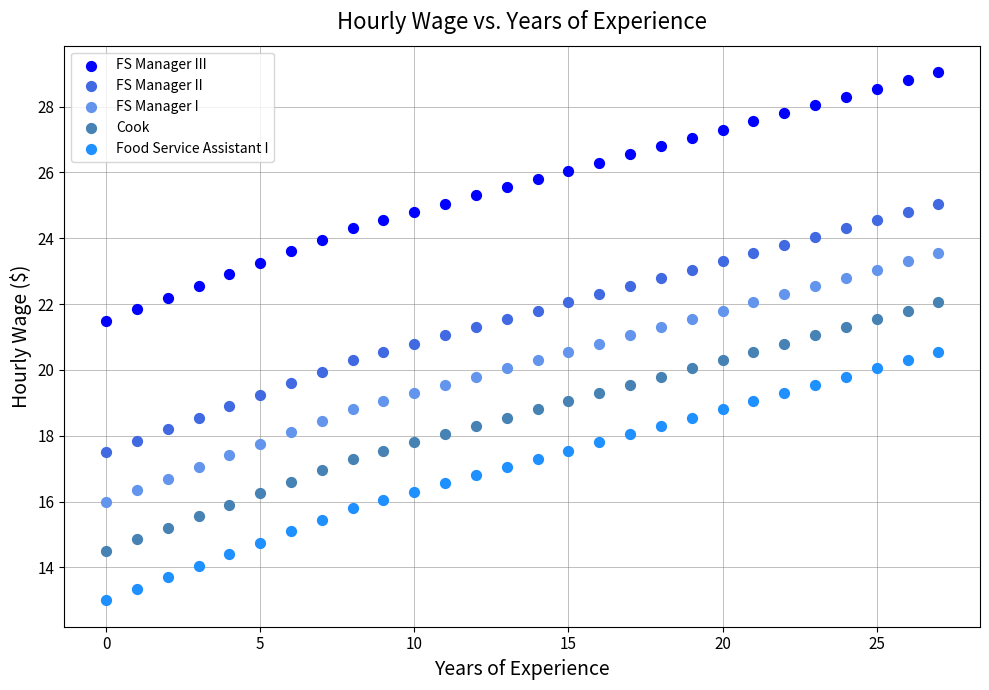

Which series contains the highest Y value?

FS Manager III